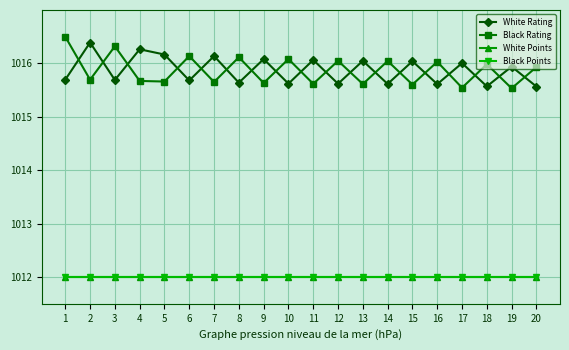

Does the chart have visible grid lines?

Yes